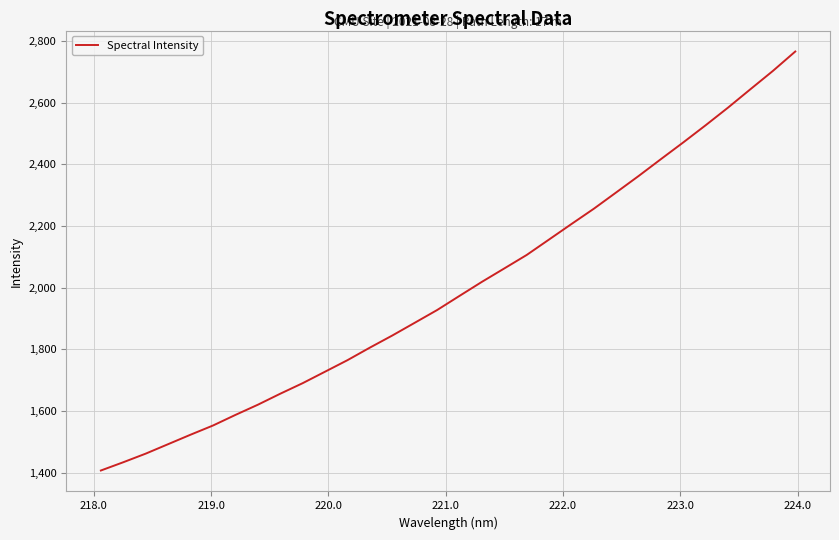

How many distinct data groups are displayed?

1